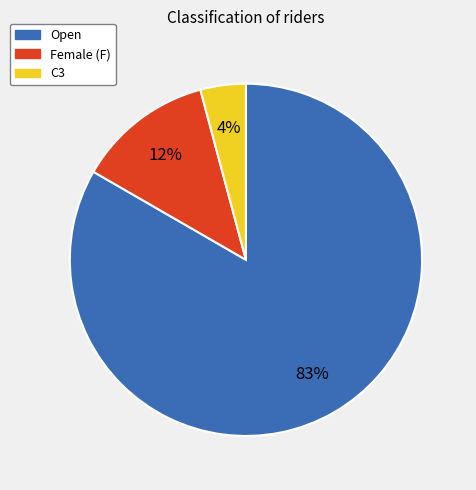

Is the sum of Open and C3 greater than half?

Yes